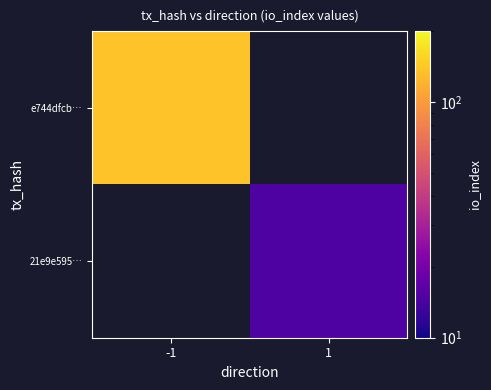

List the series in order of their overall mean, highest first.

e744dfcb…, 21e9e595…